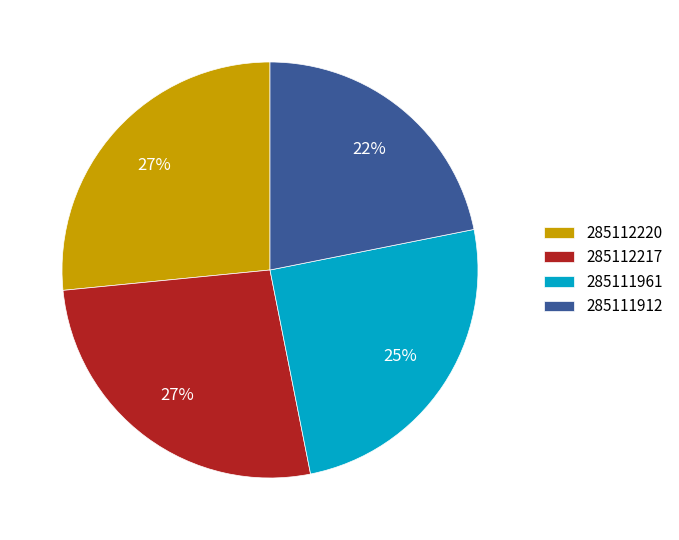

To the nearest percent, what is the difference between the 285111961 and 285111912 slice percentages?

3%